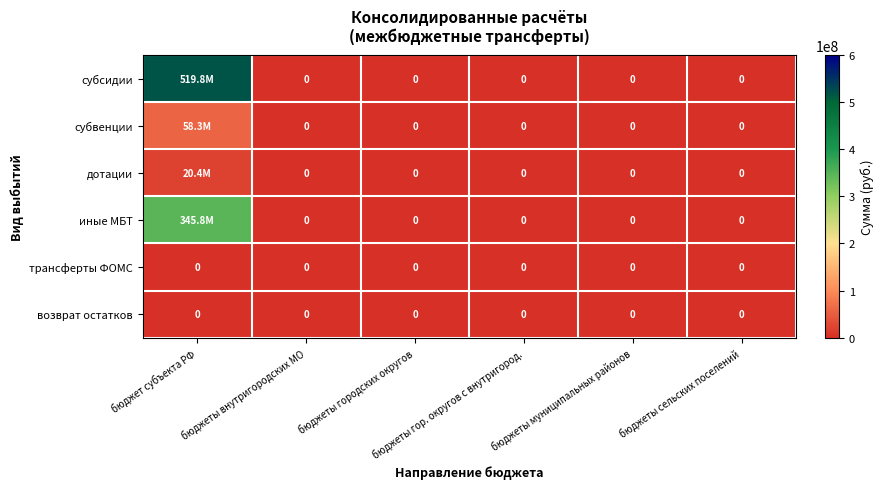

How many data points in субвенции are above 0?

1